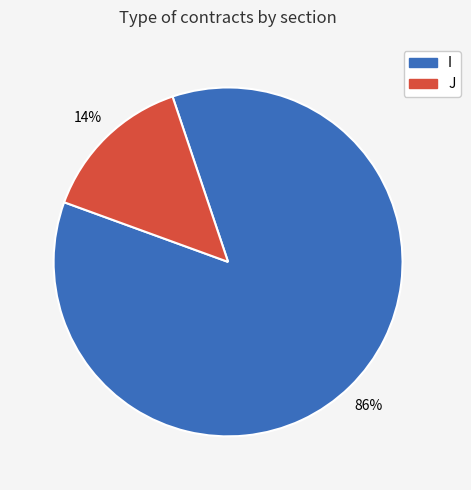

Is the sum of I and J greater than half?

Yes